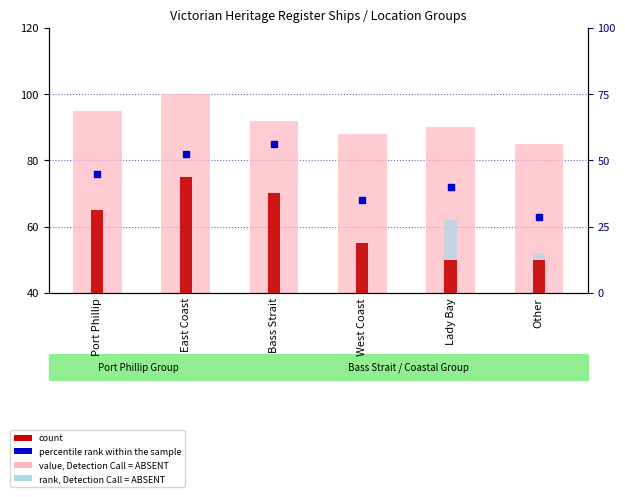

Which series reaches the minimum Y coordinate?

count